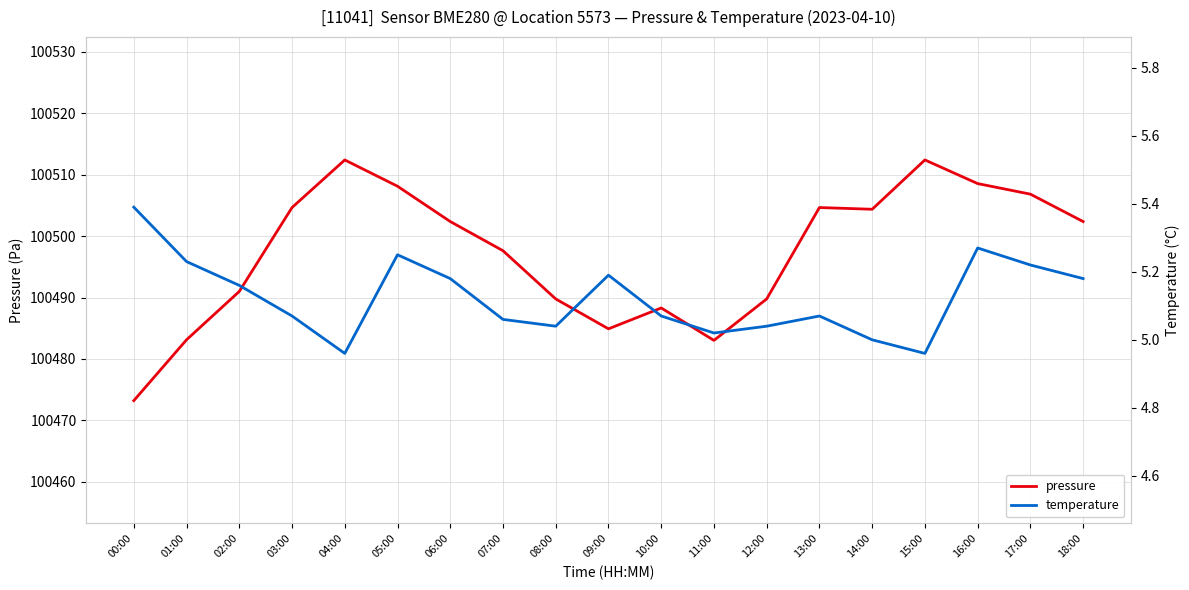

List the labels in order of temperature value, smallest first.

04:00, 15:00, 14:00, 11:00, 08:00, 12:00, 07:00, 03:00, 10:00, 13:00, 02:00, 06:00, 18:00, 09:00, 17:00, 01:00, 05:00, 16:00, 00:00